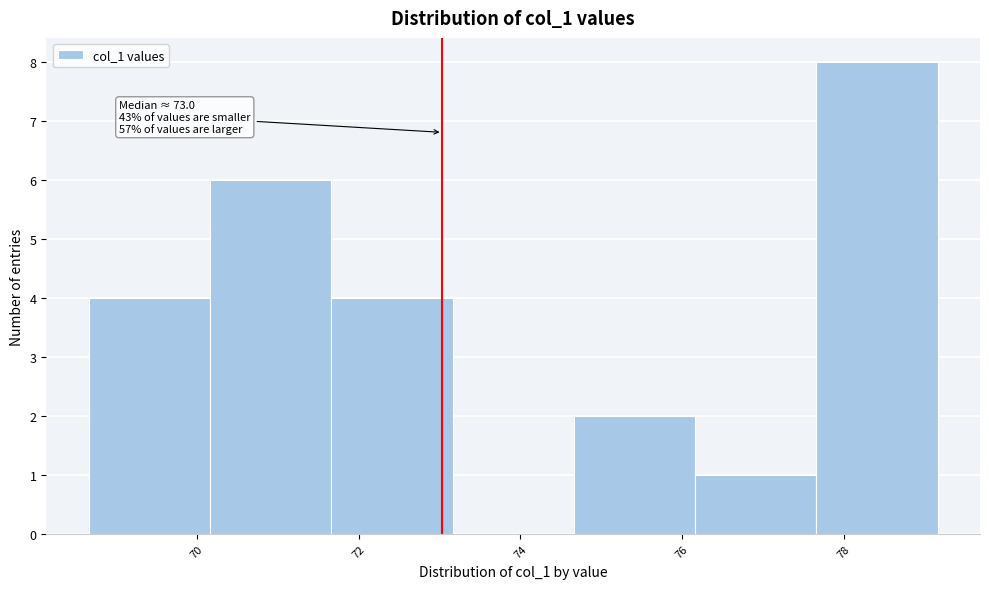

Over which range of the x-axis is the bar tallest?

77.6 to 79.2